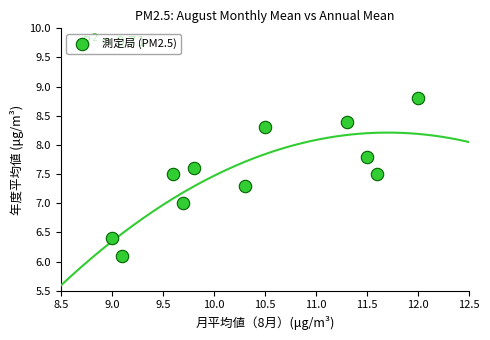

What is the range of Y values (max minus min)?

2.7